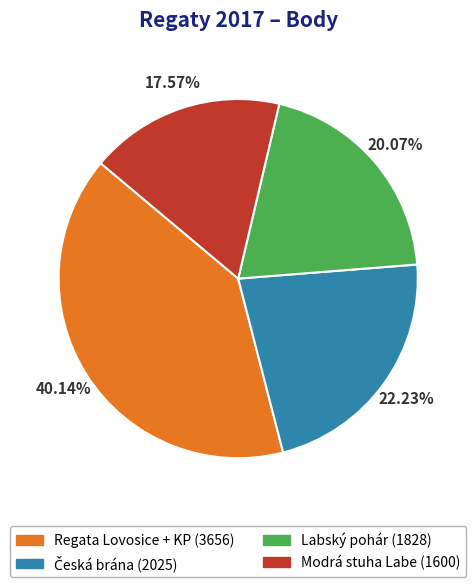

Which has a higher value, Labský pohár or Regata Lovosice + KP?

Regata Lovosice + KP